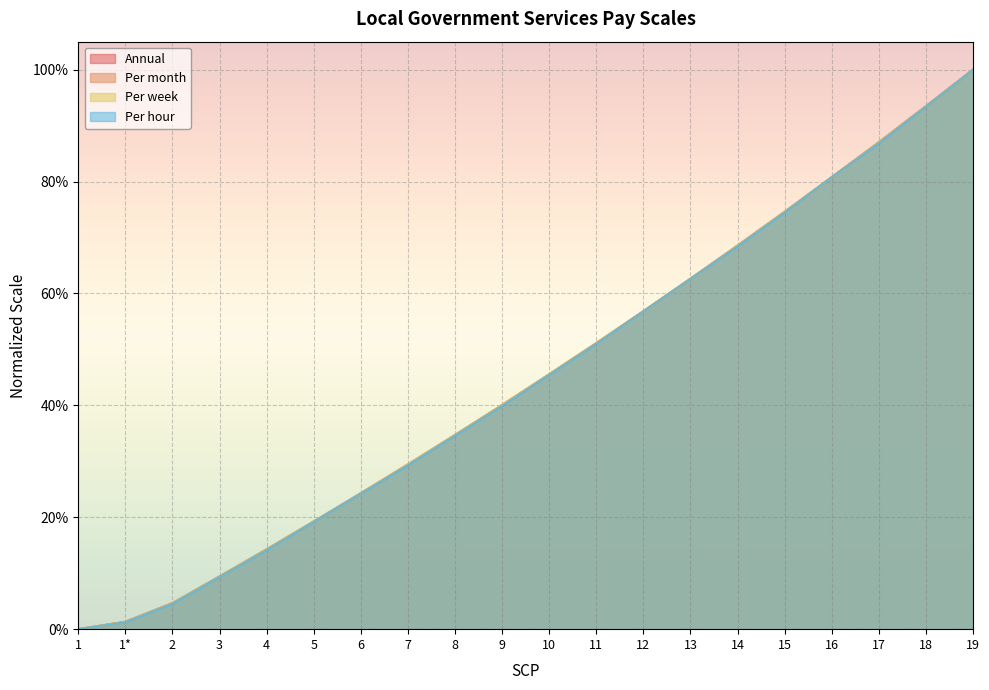

Reading left to right, transcribe all the data shown in this chart.

Annual: 0.0	0.0	0.0	0.1	0.1	0.2	0.2	0.3	0.3	0.4	0.5	0.5	0.6	0.6	0.7	0.7	0.8	0.9	0.9	1.0
Per month: 0.0	0.0	0.0	0.1	0.1	0.2	0.2	0.3	0.3	0.4	0.5	0.5	0.6	0.6	0.7	0.7	0.8	0.9	0.9	1.0
Per week: 0.0	0.0	0.0	0.1	0.1	0.2	0.2	0.3	0.3	0.4	0.5	0.5	0.6	0.6	0.7	0.7	0.8	0.9	0.9	1.0
Per hour: 0.0	0.0	0.0	0.1	0.1	0.2	0.2	0.3	0.3	0.4	0.5	0.5	0.6	0.6	0.7	0.7	0.8	0.9	0.9	1.0